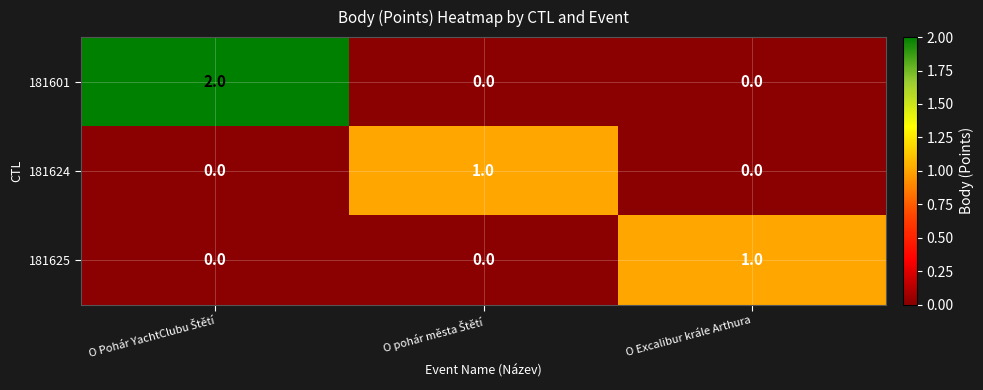

Which series has the largest range (max minus min)?

181601